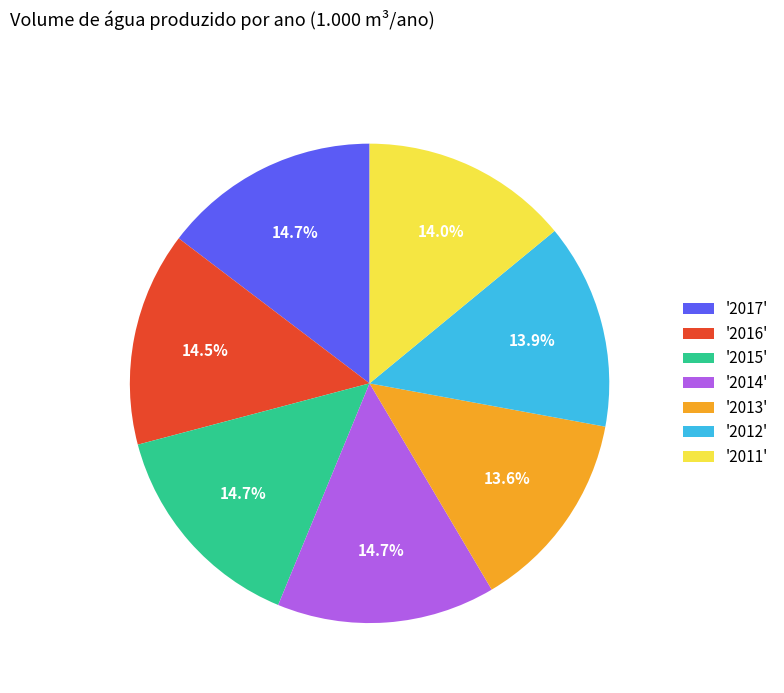

Combined, do '2015' and '2016' account for over 50%?

No